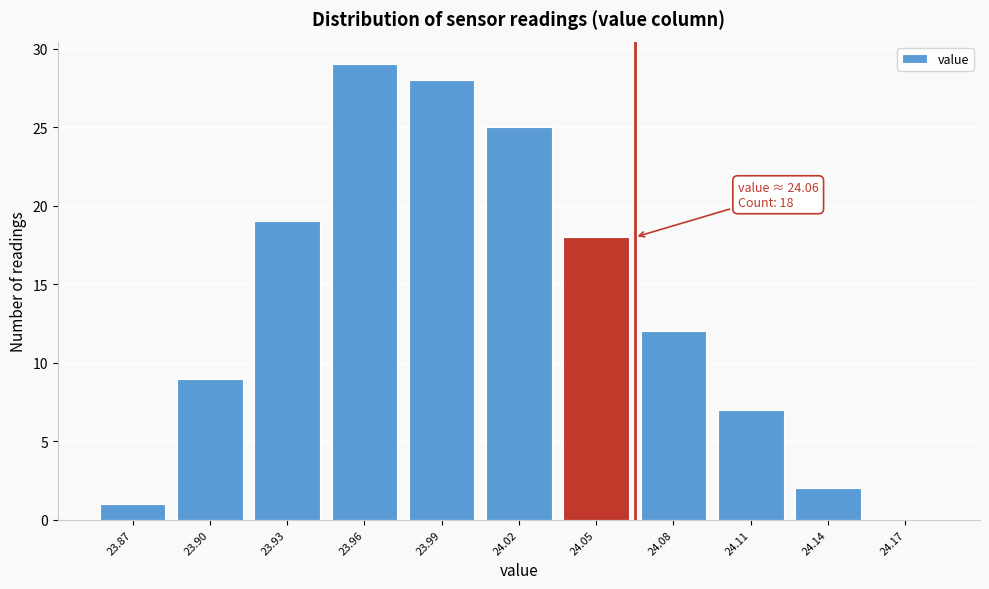

Reading right to left, transcribe all the data shown in this chart.

24.17=0	24.14=2	24.11=7	24.08=12	24.05=18	24.02=25	23.99=28	23.96=29	23.93=19	23.90=9	23.87=1